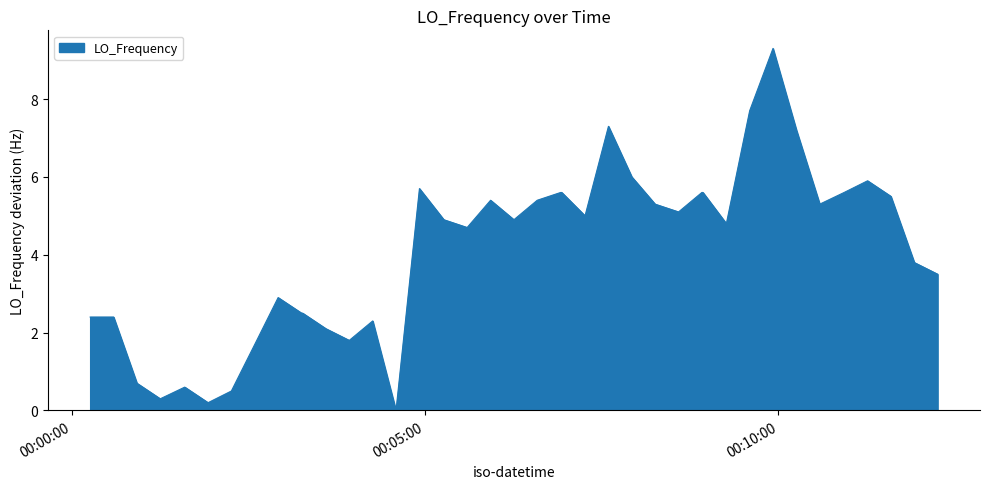

Does the chart have visible grid lines?

No